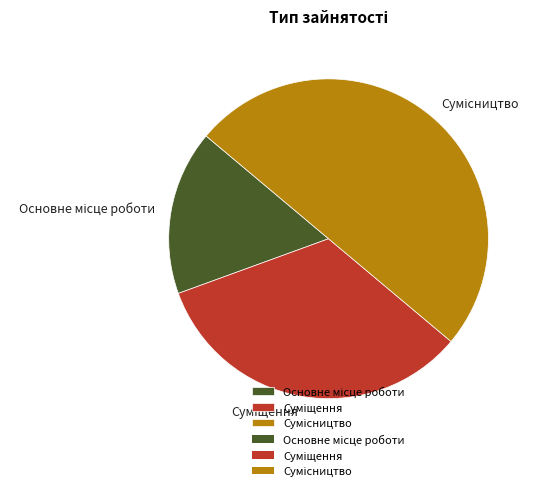

To the nearest percent, what is the difference between the Сумісництво and Суміщення slice percentages?

17%